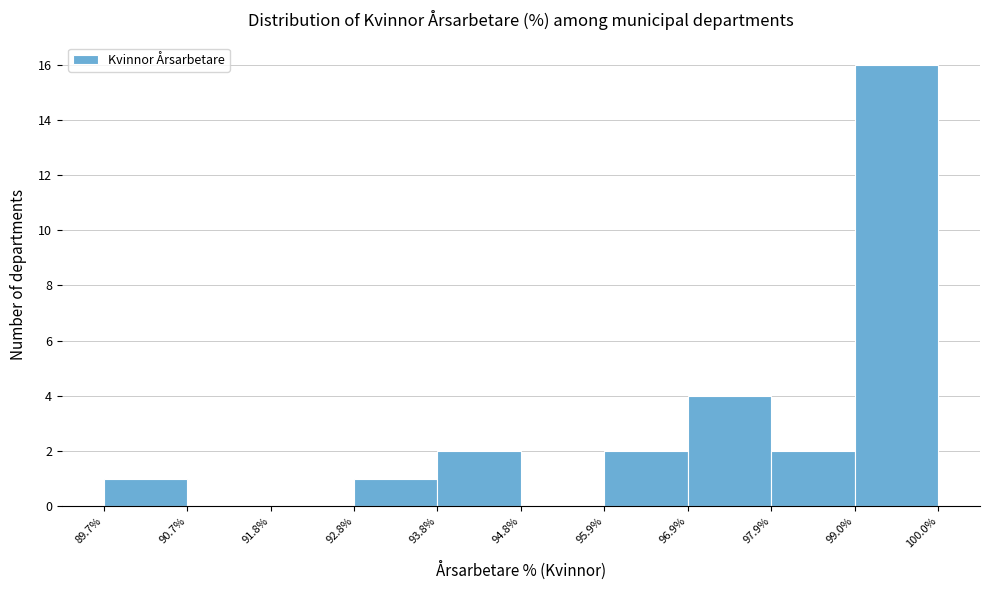

Reading left to right, transcribe this chart: for each bar, give the range it covers on the x-axis and its height. The values are not printed on the chart, so give them approximately, as read against the axis.

89.7% to 90.7%: 1
90.7% to 91.8%: 0
91.8% to 92.8%: 0
92.8% to 93.8%: 1
93.8% to 94.8%: 2
94.8% to 95.9%: 0
95.9% to 96.9%: 2
96.9% to 97.9%: 4
97.9% to 99.0%: 2
99.0% to 100.0%: 16